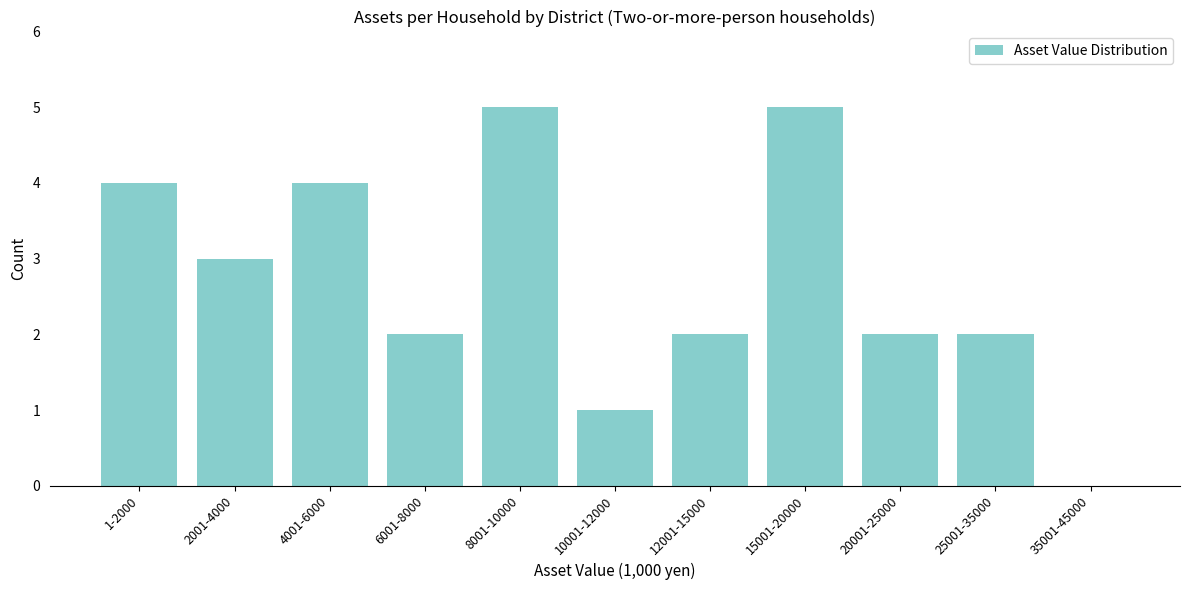

Reading left to right, list all the values displayed in this chart.

1-2000=4	2001-4000=3	4001-6000=4	6001-8000=2	8001-10000=5	10001-12000=1	12001-15000=2	15001-20000=5	20001-25000=2	25001-35000=2	35001-45000=0